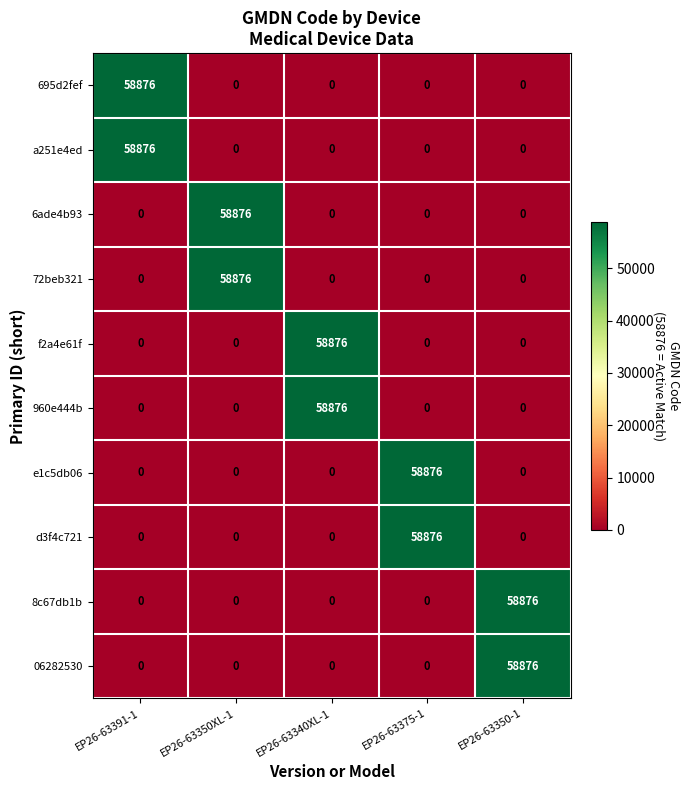

What is the average value of the f2a4e61f series?

11775